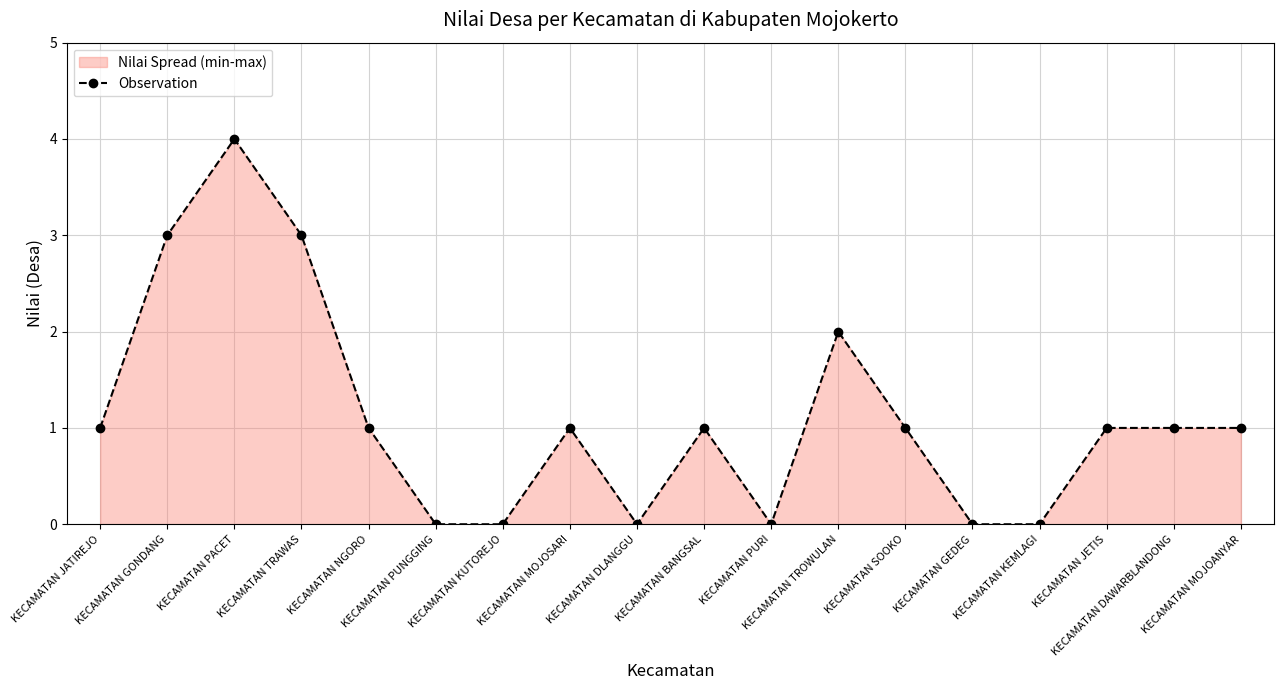

What is the difference between the values at KECAMATAN TROWULAN and KECAMATAN KUTOREJO?

2